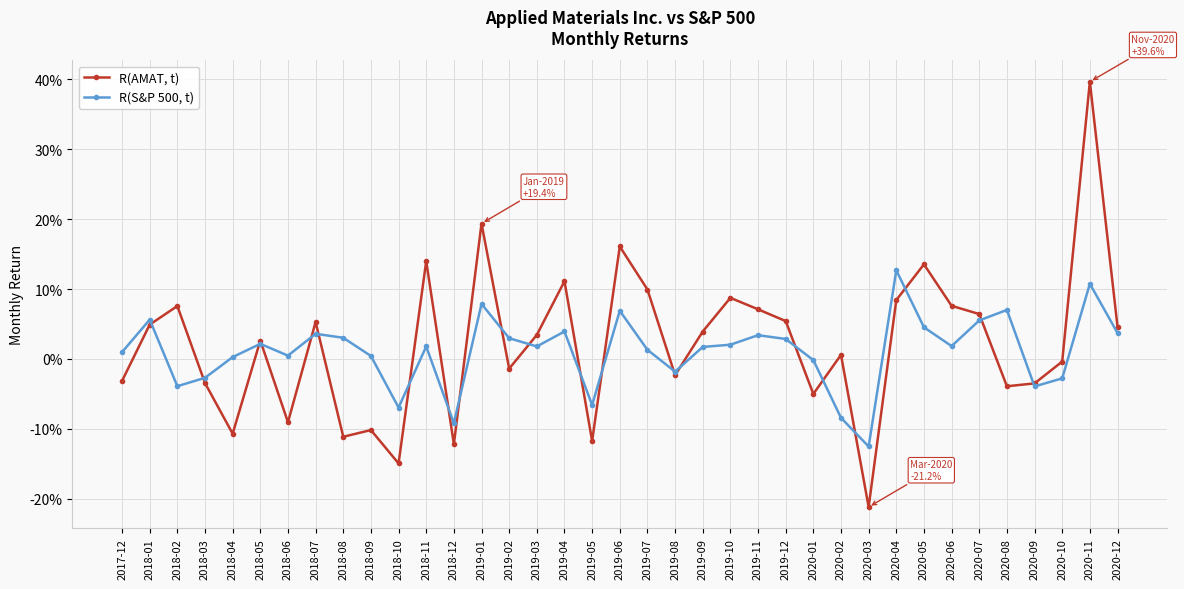

What is the difference between the second highest and second lowest values in the R(S&P 500, t) series?

0.2